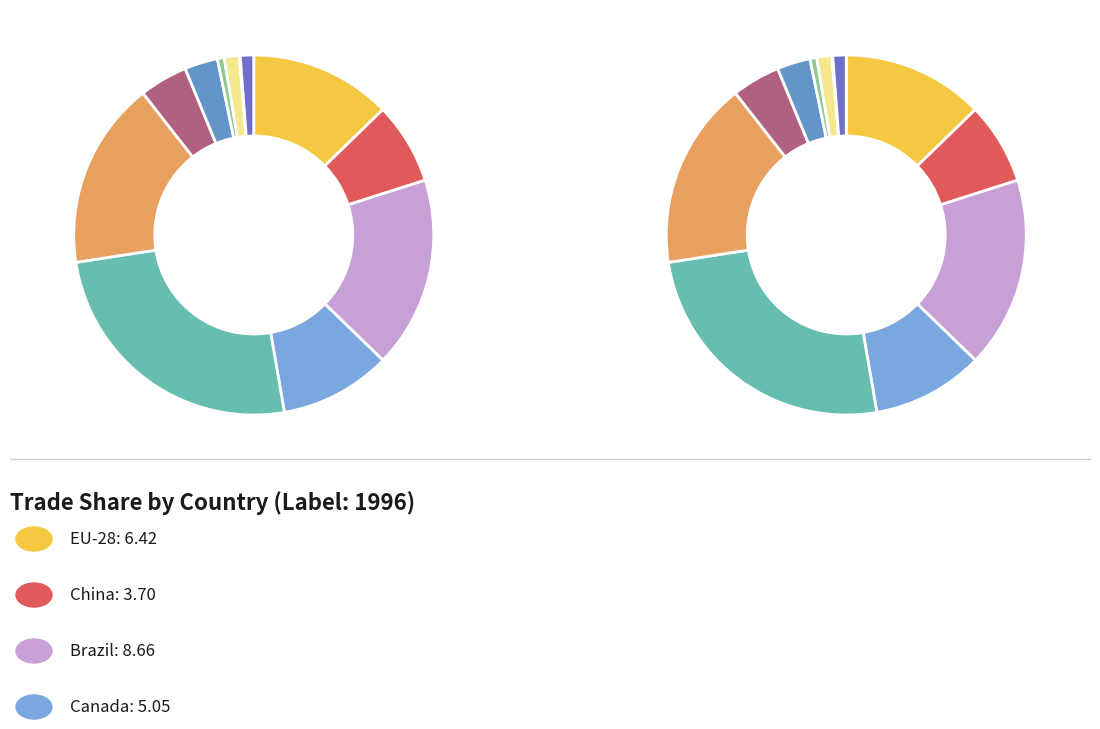

To the nearest percent, what is the difference between the Turkey and Iran slice percentages?

1%